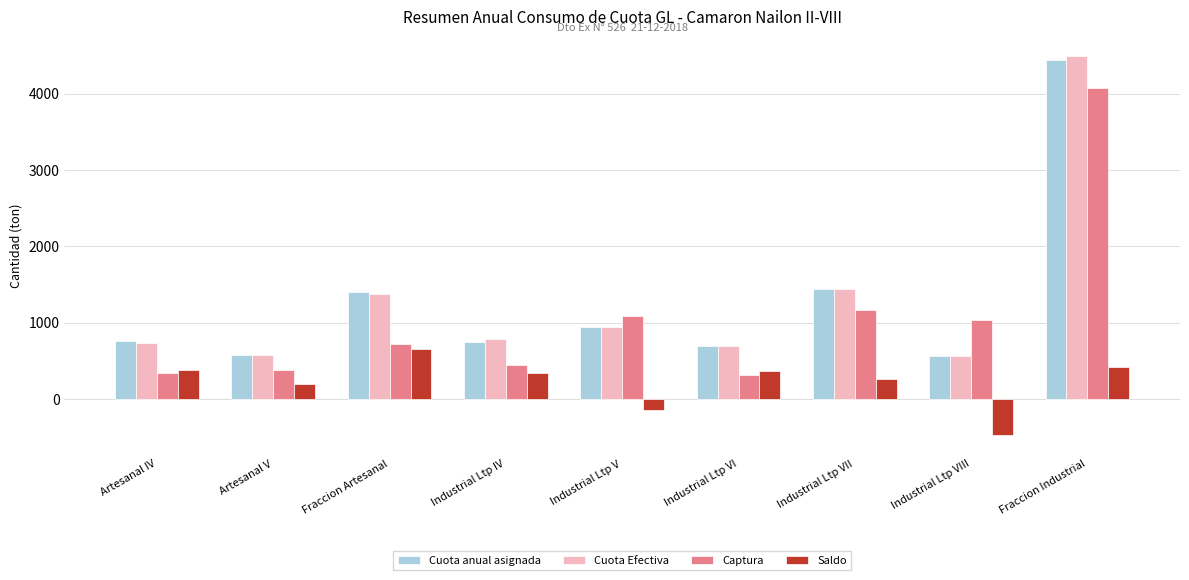

Is the value of Saldo at Fraccion Artesanal greater than the value of Cuota Efectiva at Industrial Ltp V?

No